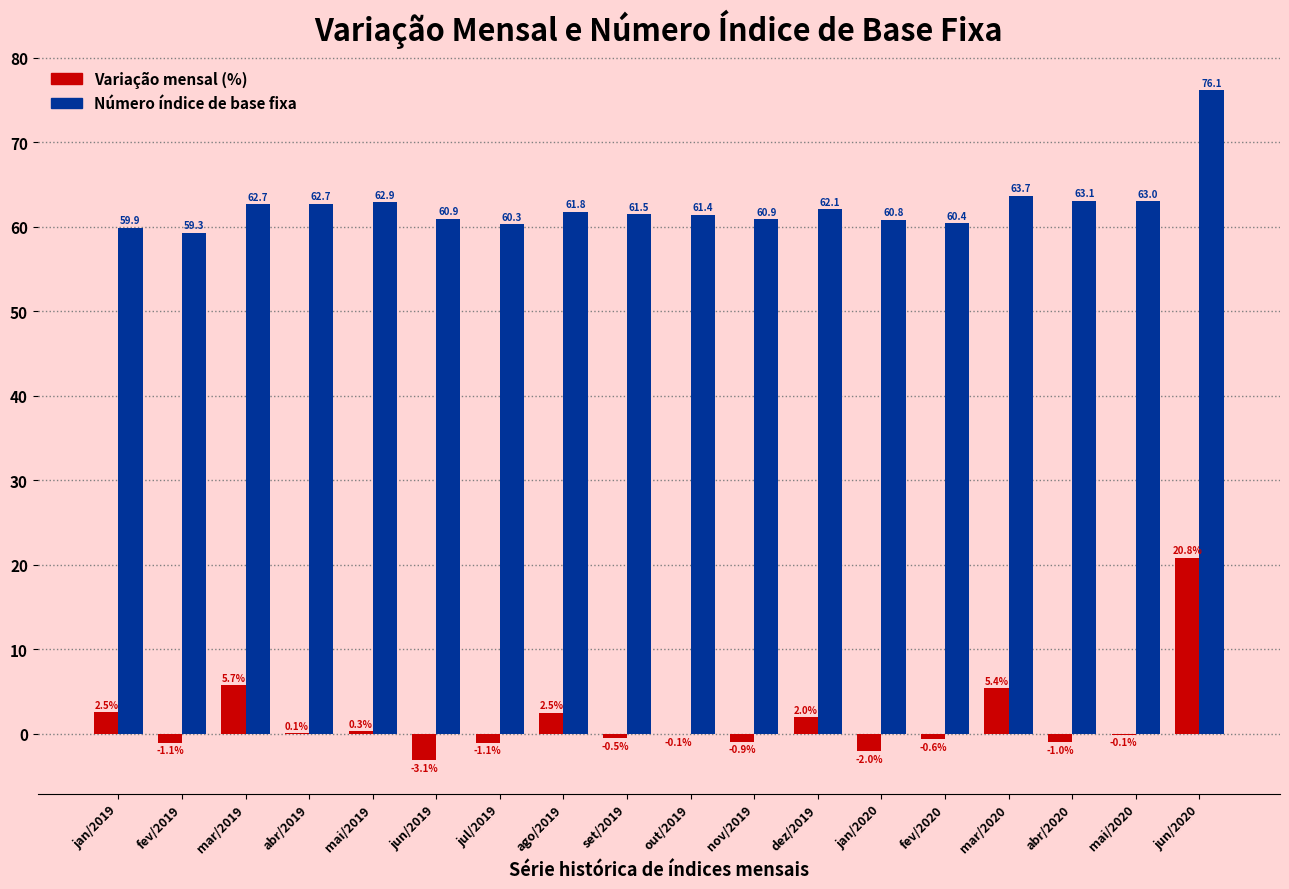

True or false: Número índice de base fixa has a value of 62.7 at mar/2019.

True